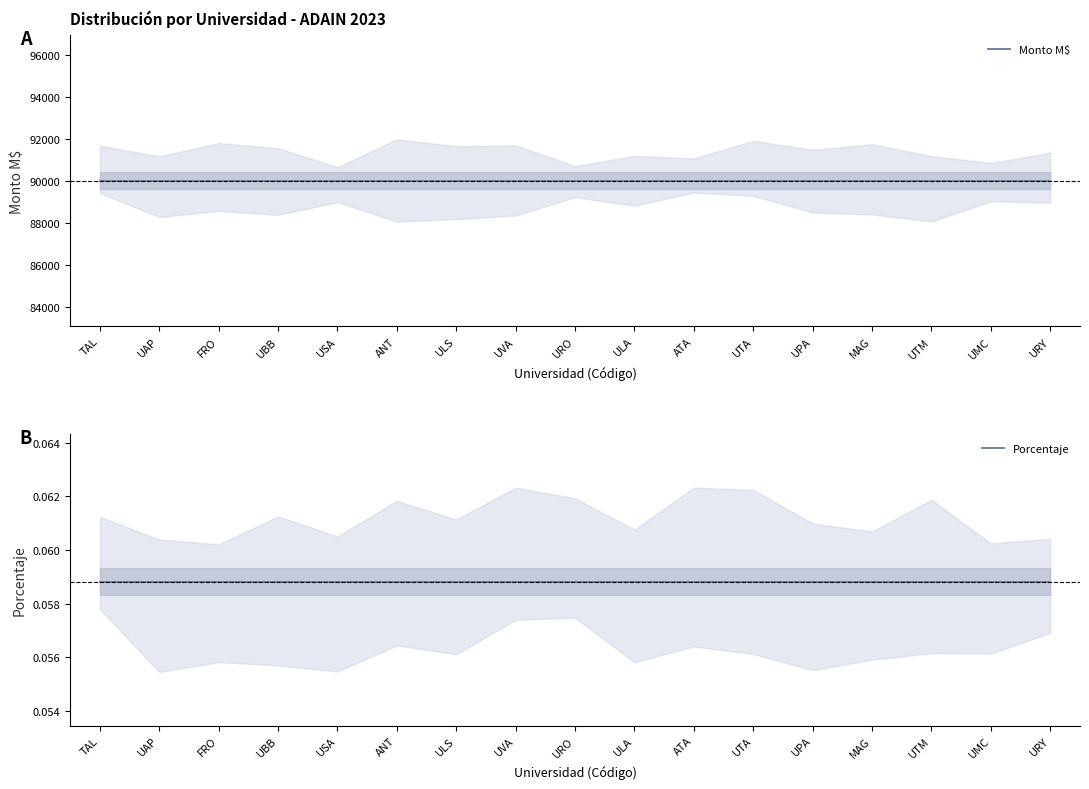

What is the label of the 5th point from the right?

UPA